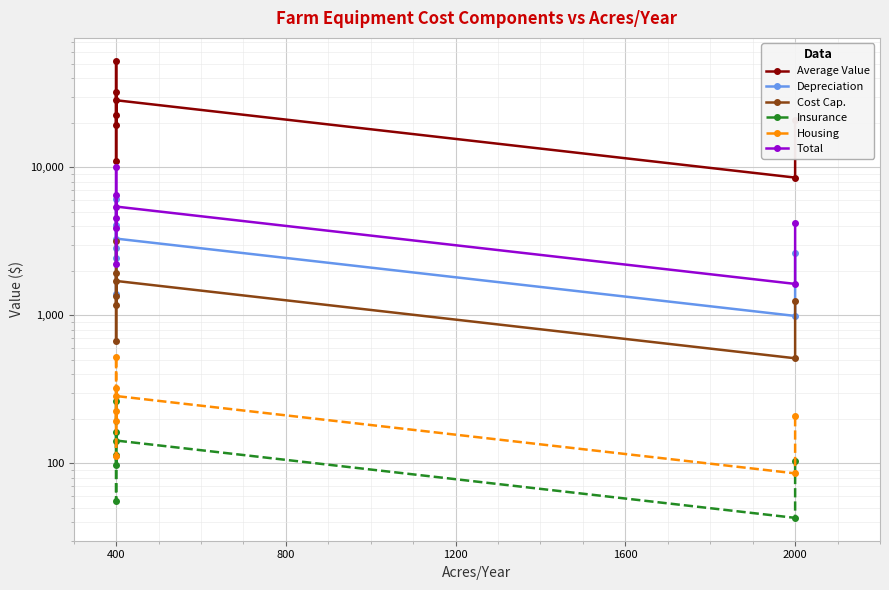

Is it true that Insurance equals 26.8 at 2400?

False